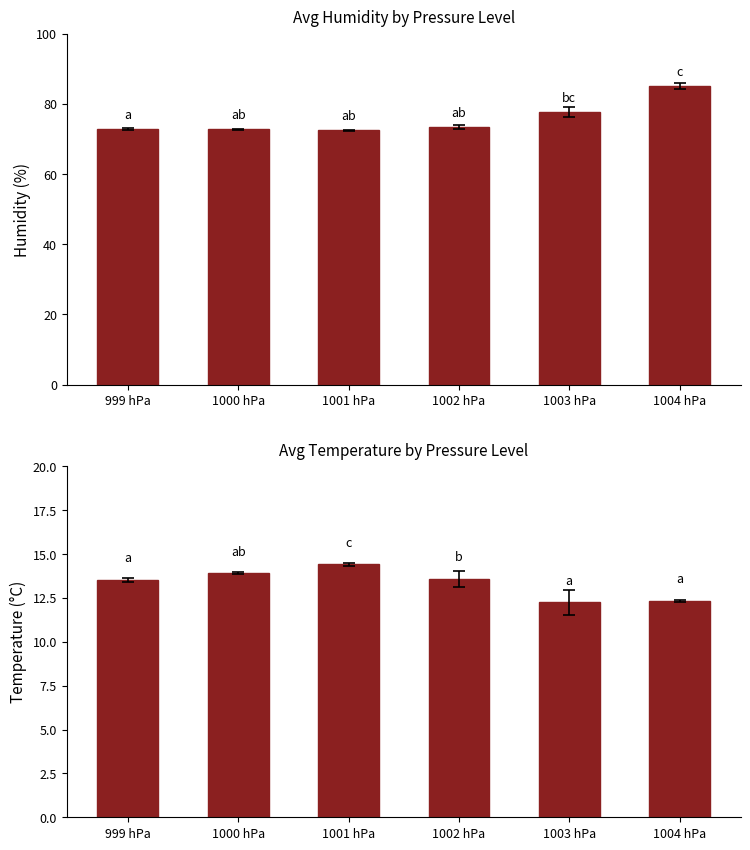

Is the value of humidity at 999 hPa greater than the value of temperature at 1004 hPa?

Yes